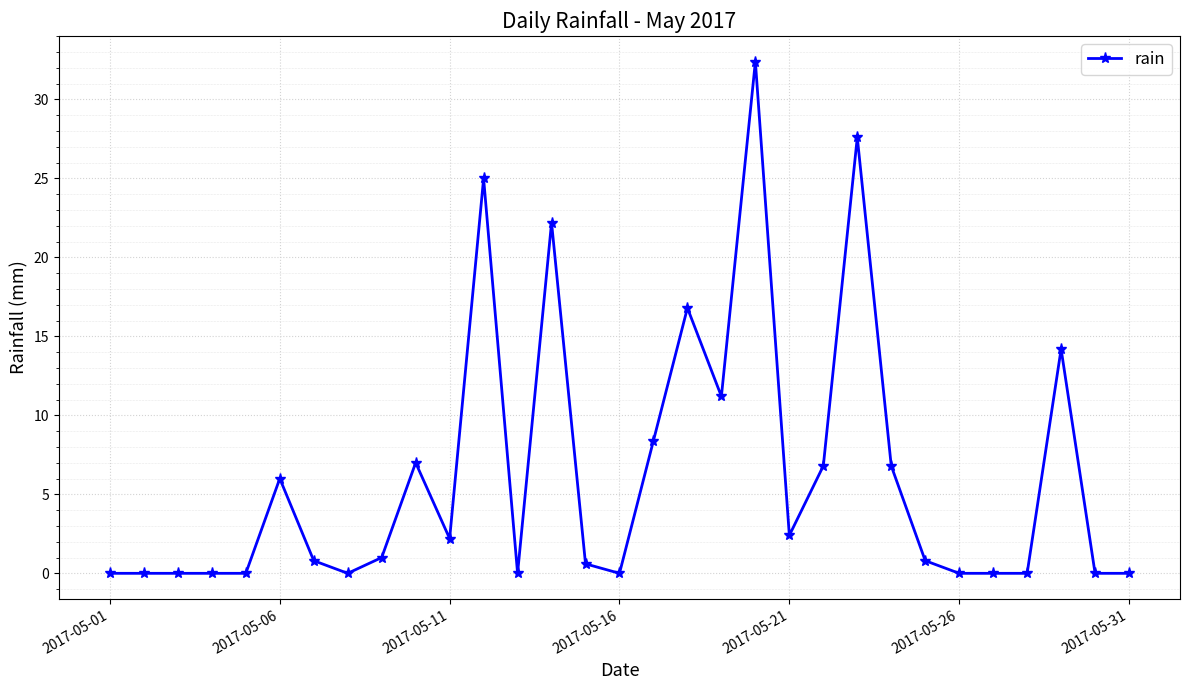

True or false: the data has more than 0 interior local peaks.

True